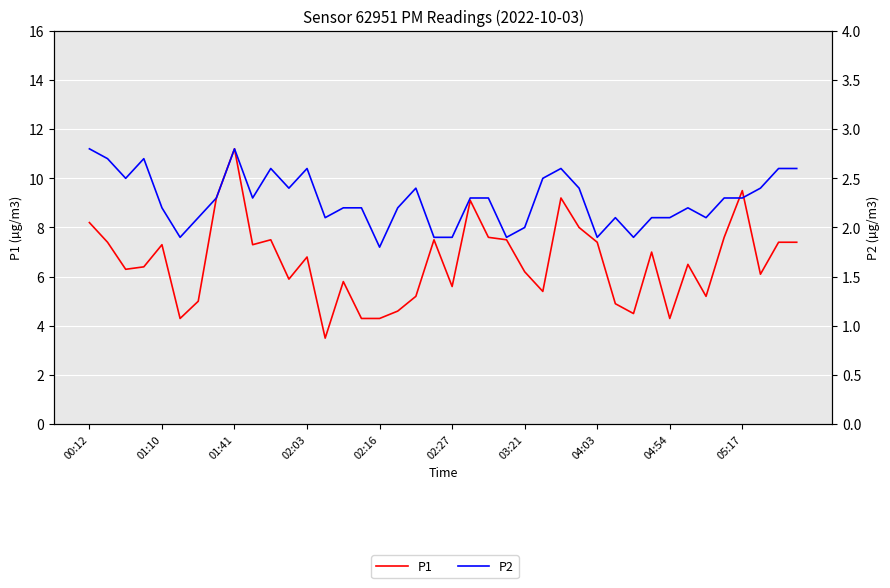

What is the sum of all P1 values?

264.4